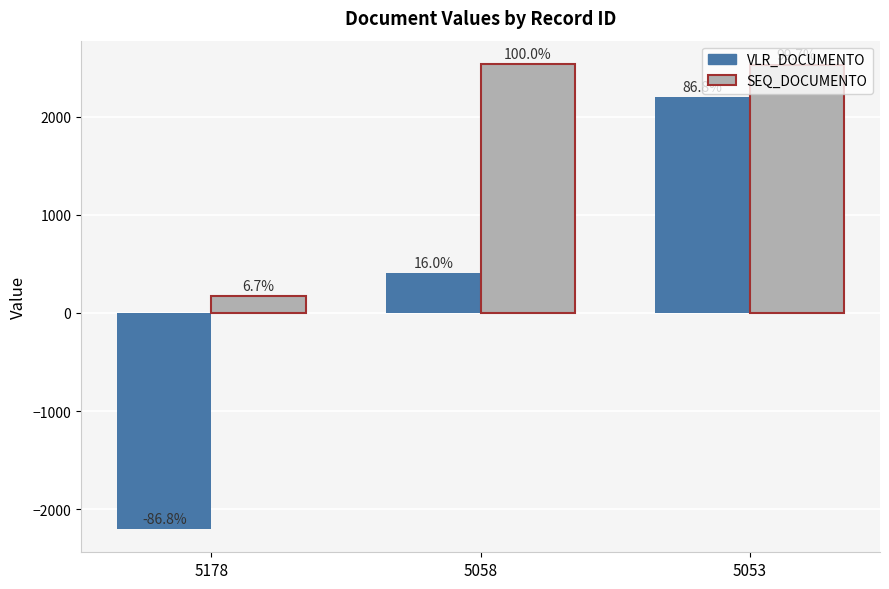

What is the value of the VLR_DOCUMENTO bar at the 1st from the left?

-2200